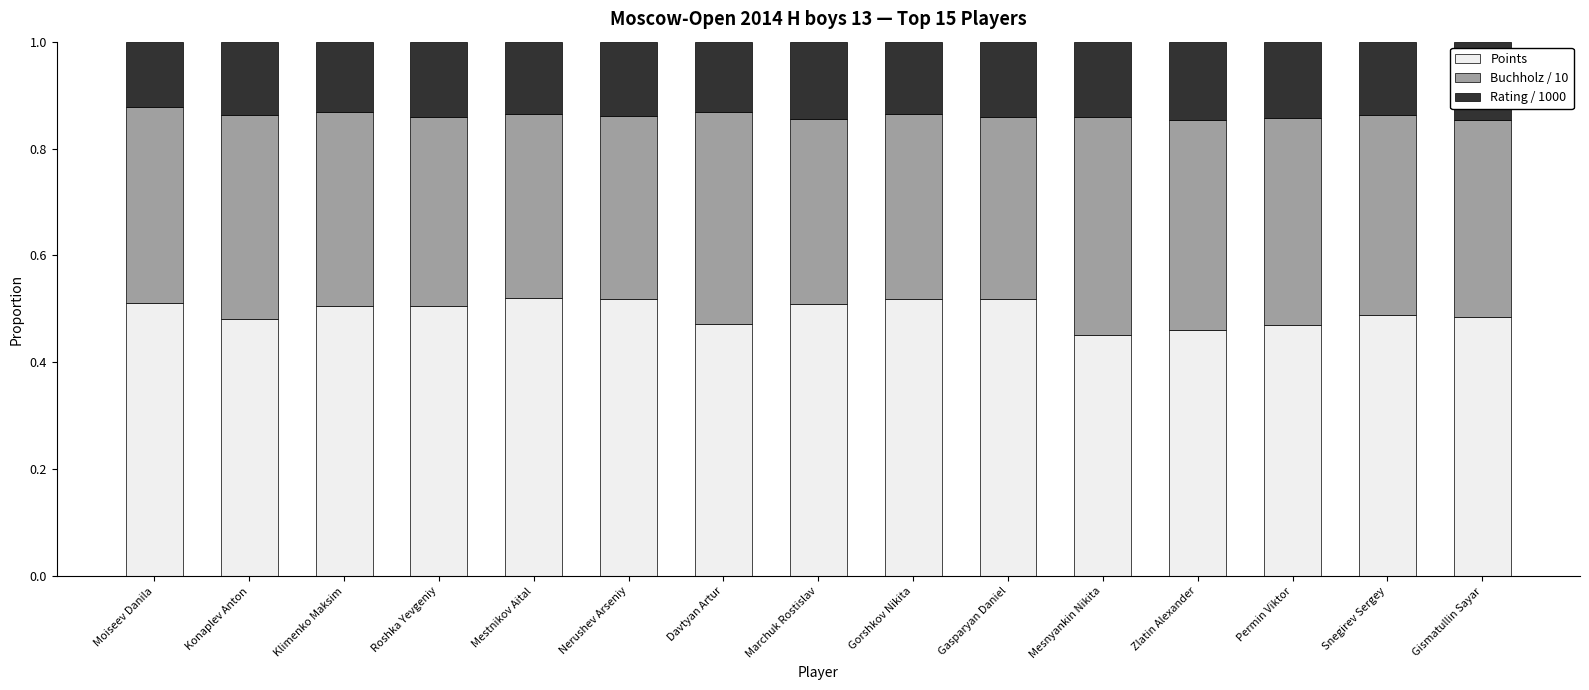

The Points series shows 0.5 at Mesnyankin Nikita. True or false?

True